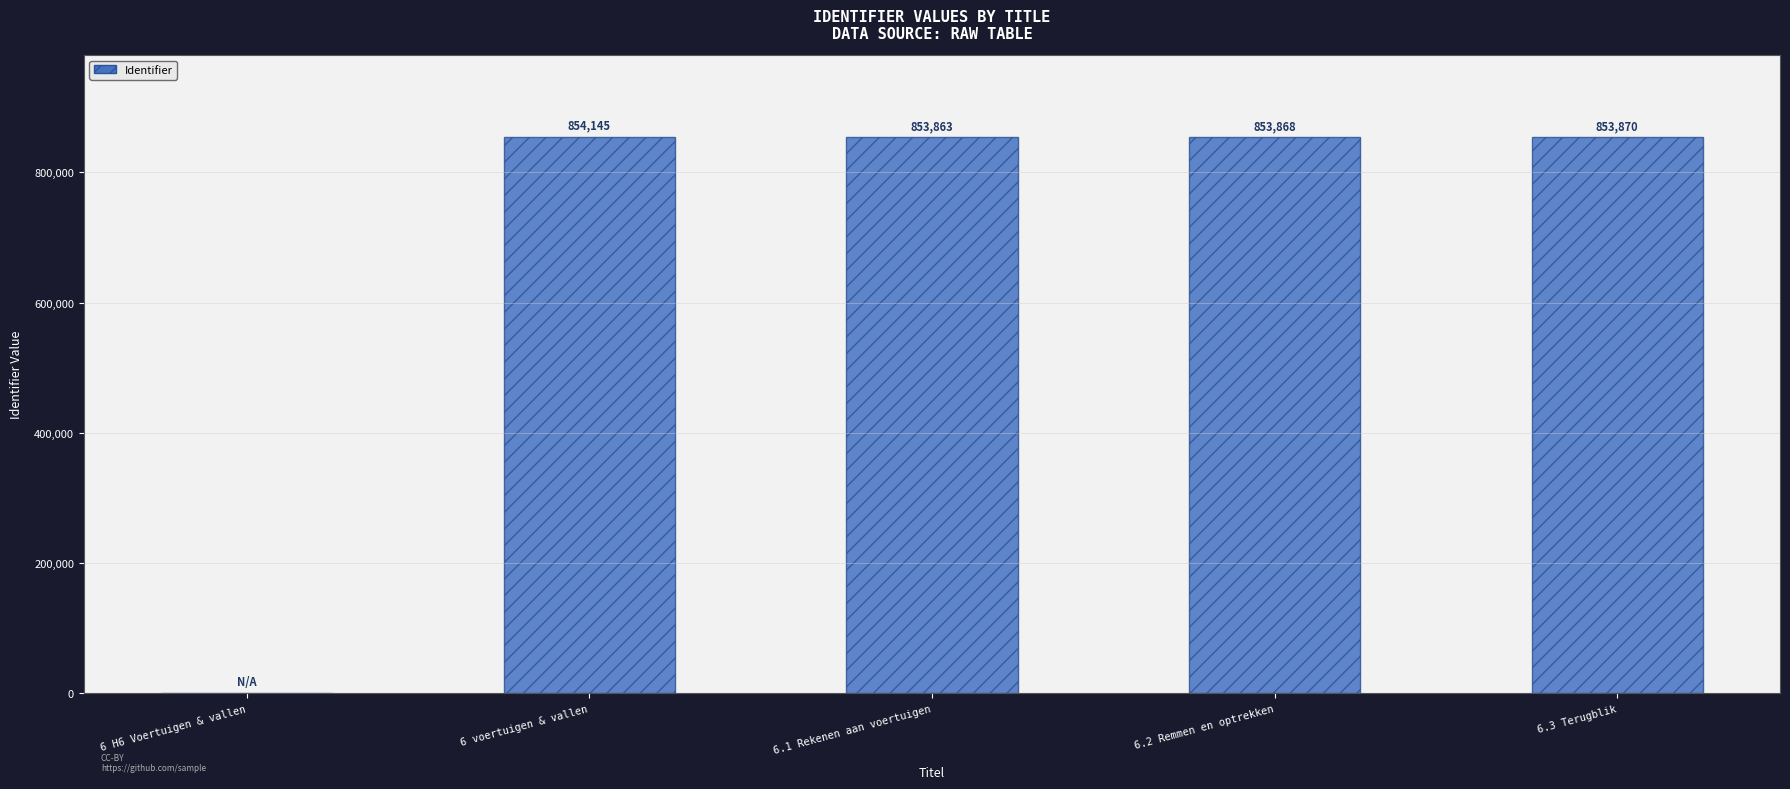

What is the greatest value displayed?

854145